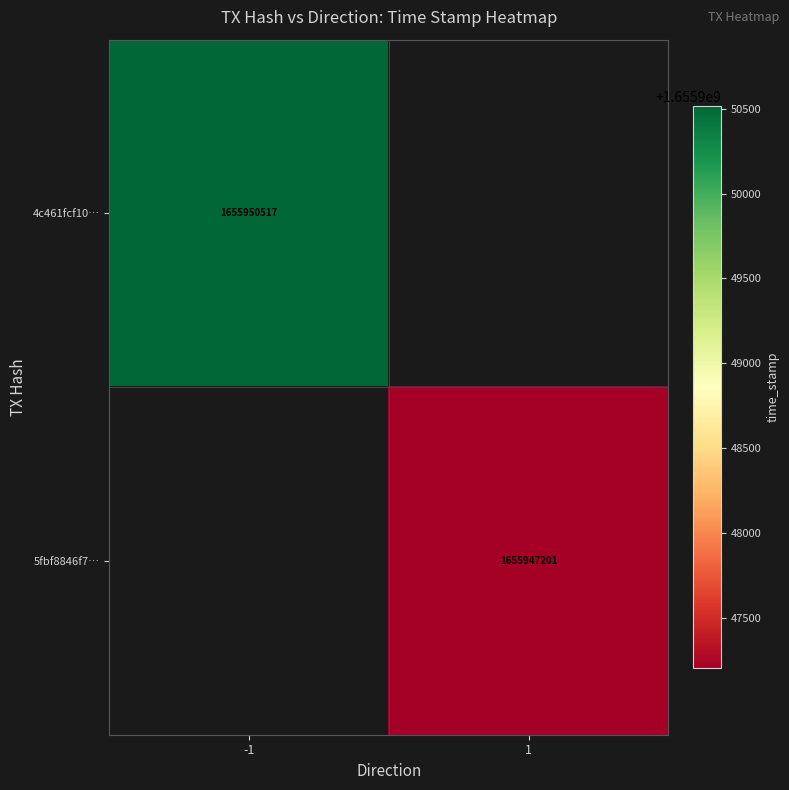

The 4c461fcf10… series shows 1655950517 at -1. True or false?

True